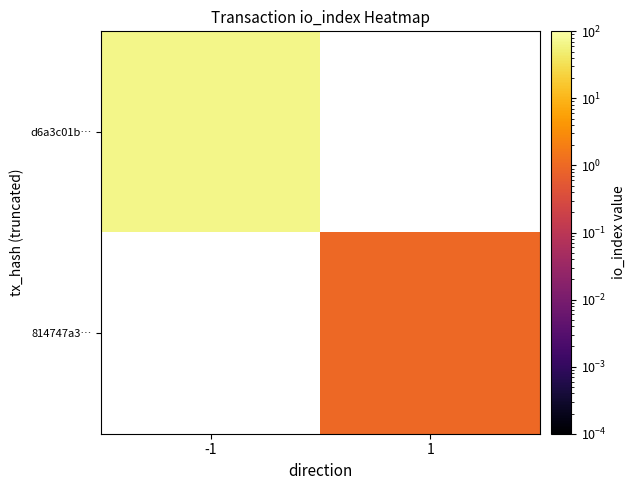

Rank the categories by d6a3c01b… value from highest to lowest.

-1, 1